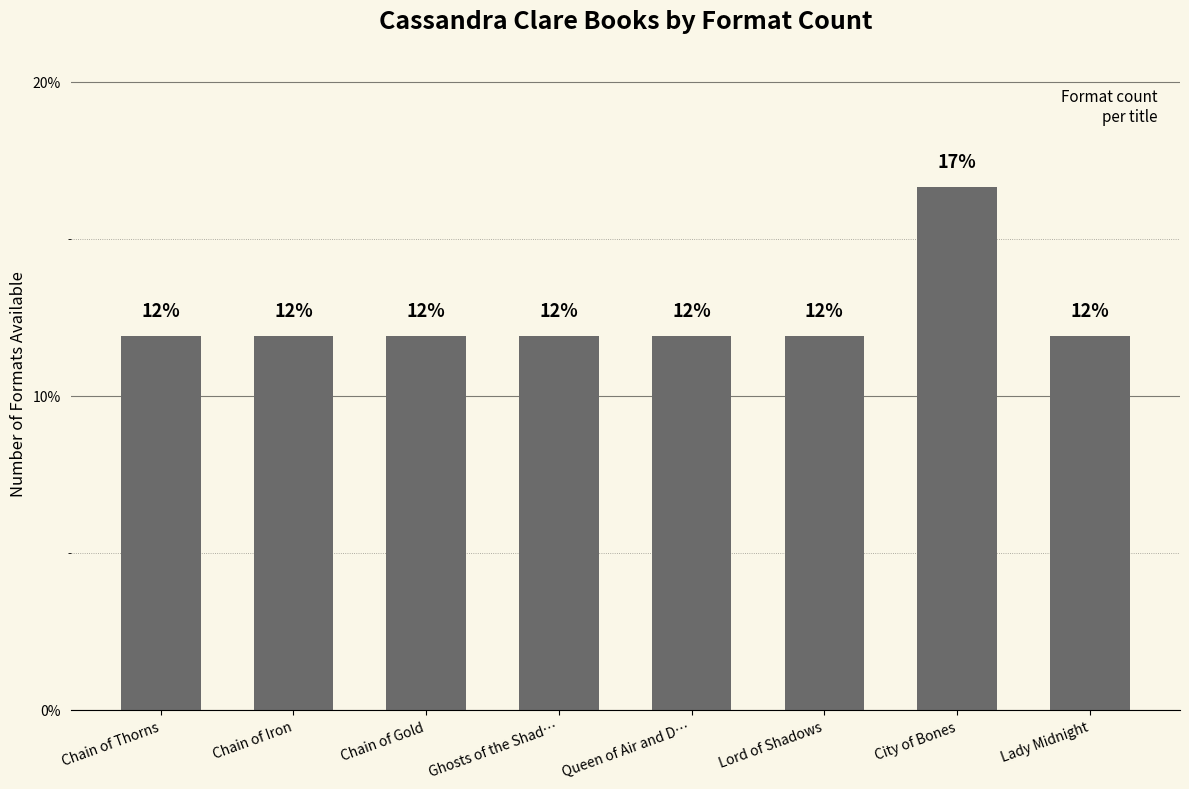

Rank the categories by value from lowest to highest.

Chain of Thorns, Chain of Iron, Chain of Gold, Ghosts of the Shad…, Queen of Air and D…, Lord of Shadows, Lady Midnight, City of Bones